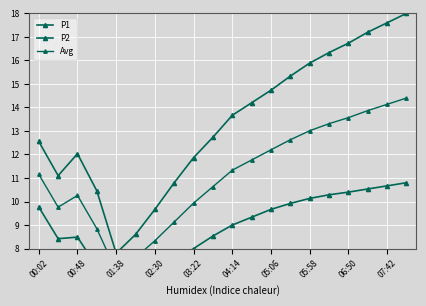

What is the label of the 6th point from the left?

04:14